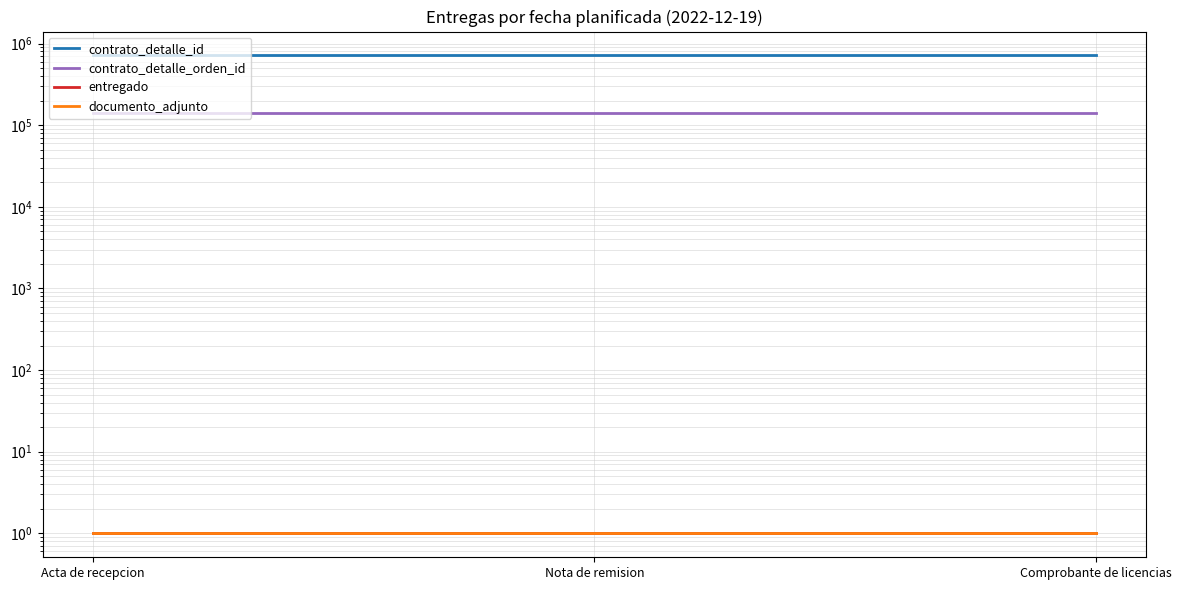

Reading right to left, transcribe all the data shown in this chart.

contrato_detalle_id: 714440	714440	714440
contrato_detalle_orden_id: 142799	142799	142799
entregado: 1	1	1
documento_adjunto: 1	1	1